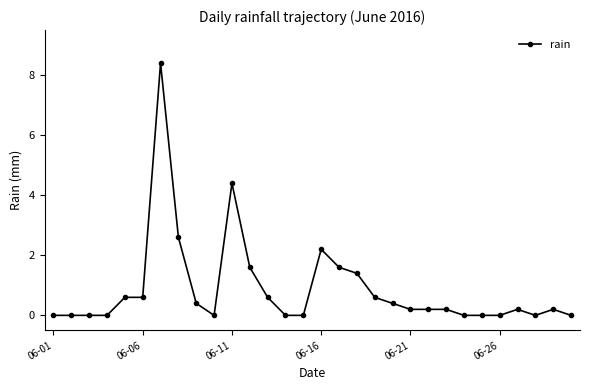

What is the difference between the maximum and minimum values?

8.4